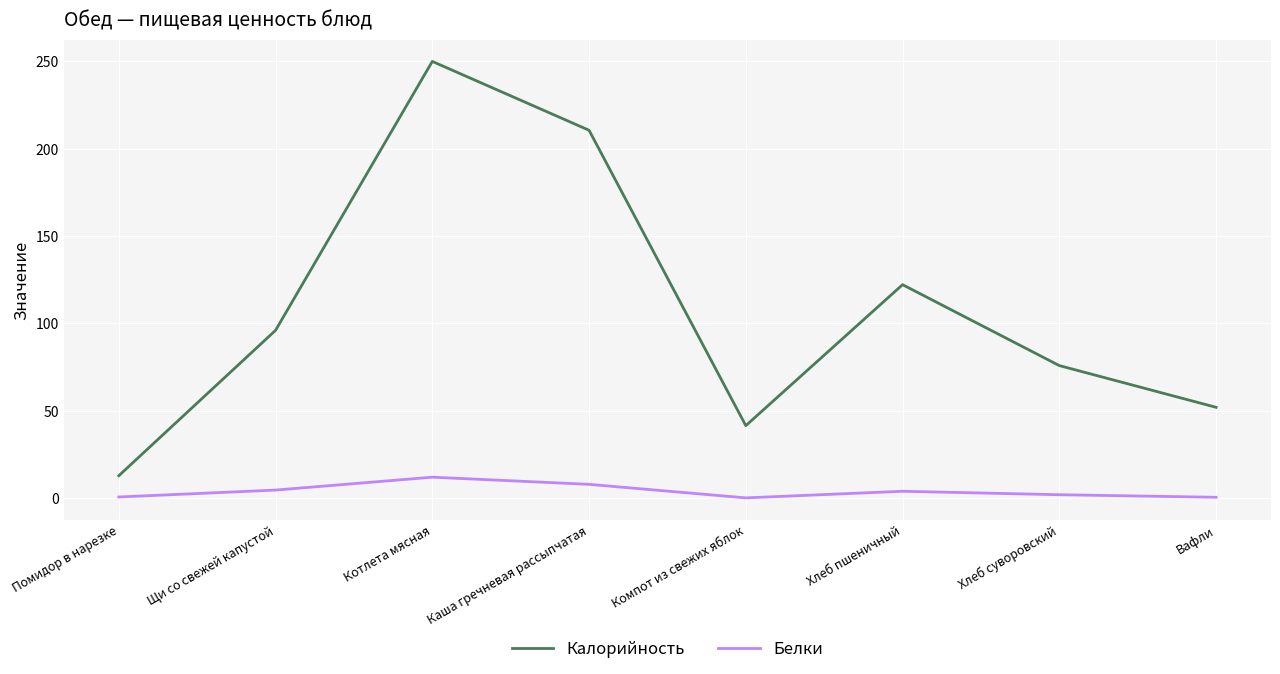

True or false: Белки and Калорийность cross at least once.

False